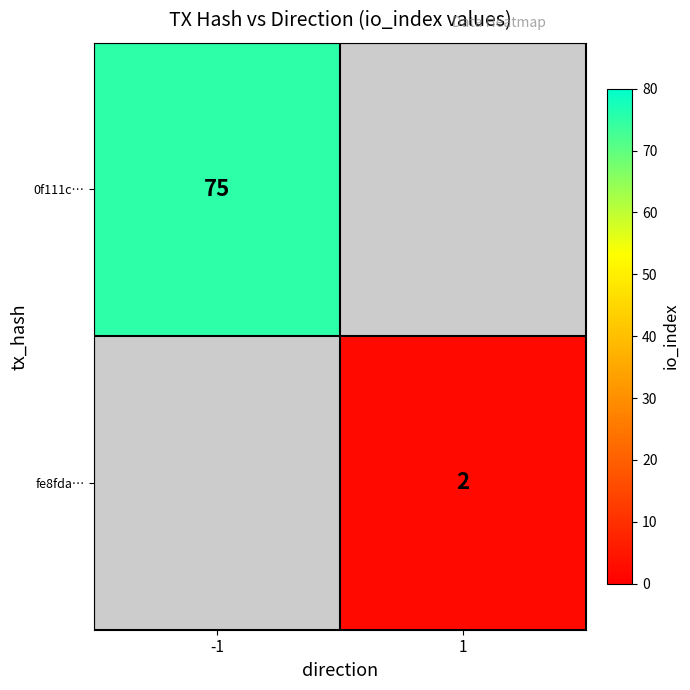

The 0f111c… series shows 33 at -1. True or false?

False